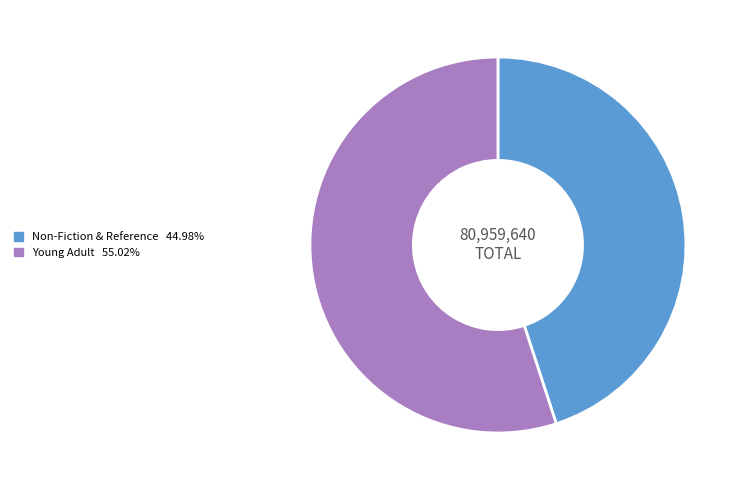

Is it true that Young Adult is 55% of the pie?

True